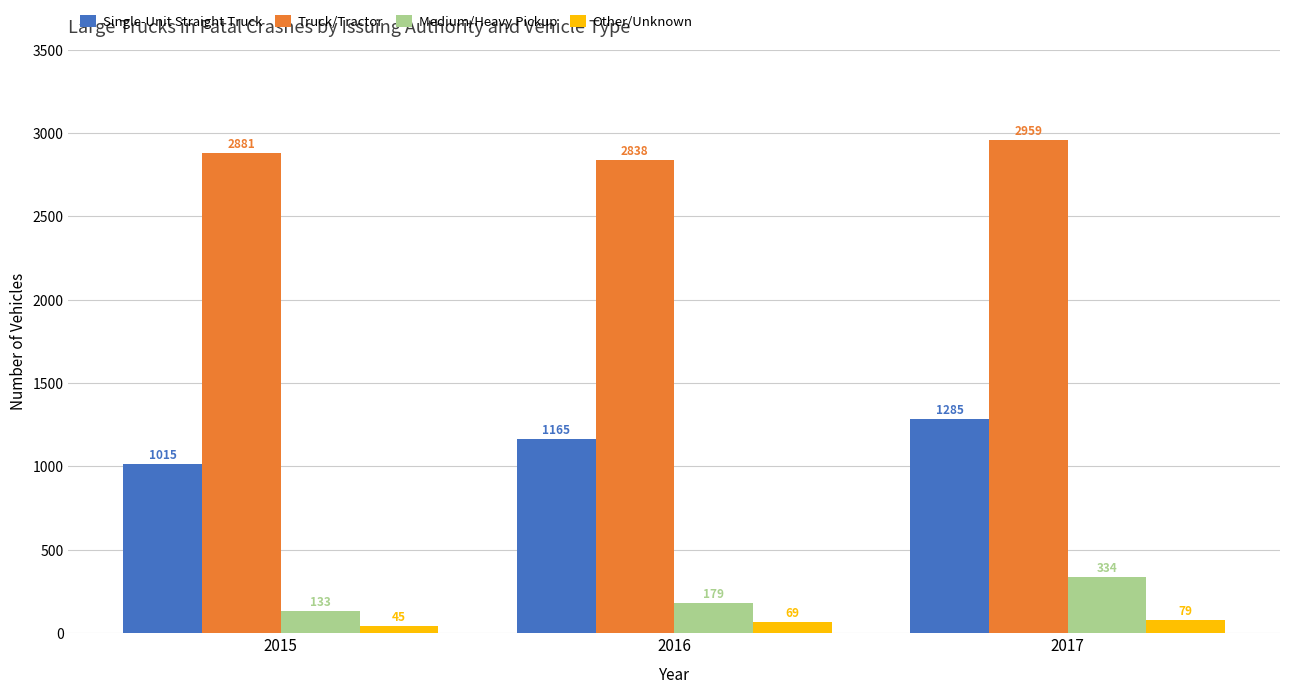

Rank the series by their maximum value, from lowest to highest.

Other/Unknown, Medium/Heavy Pickup, Single-Unit Straight Truck, Truck/Tractor